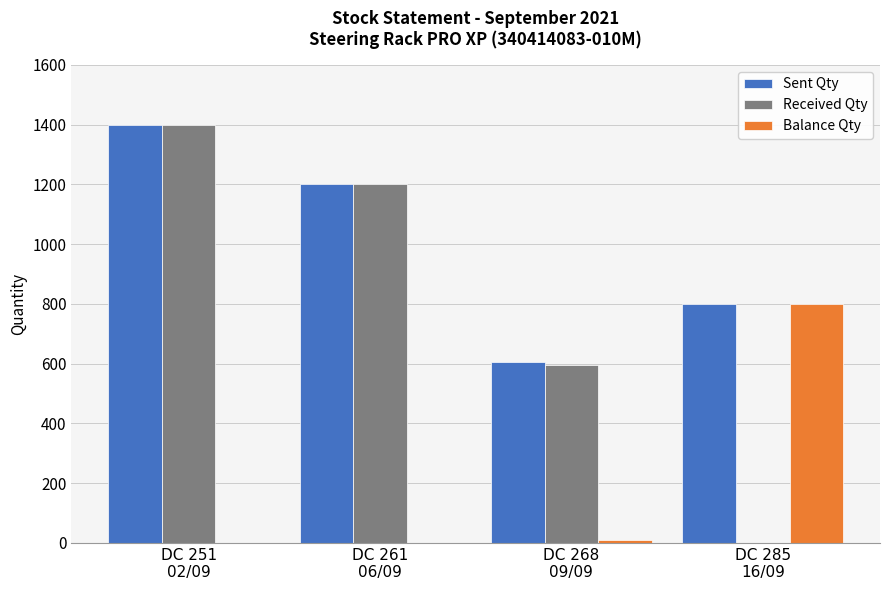

What is the sum of all Received Qty values?

3196